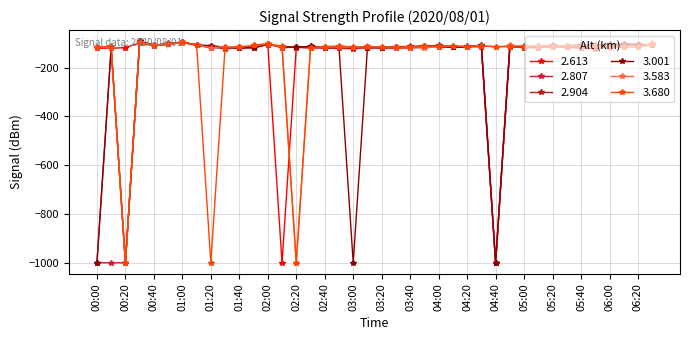

True or false: 2.904 has more than 0 interior local peaks.

True